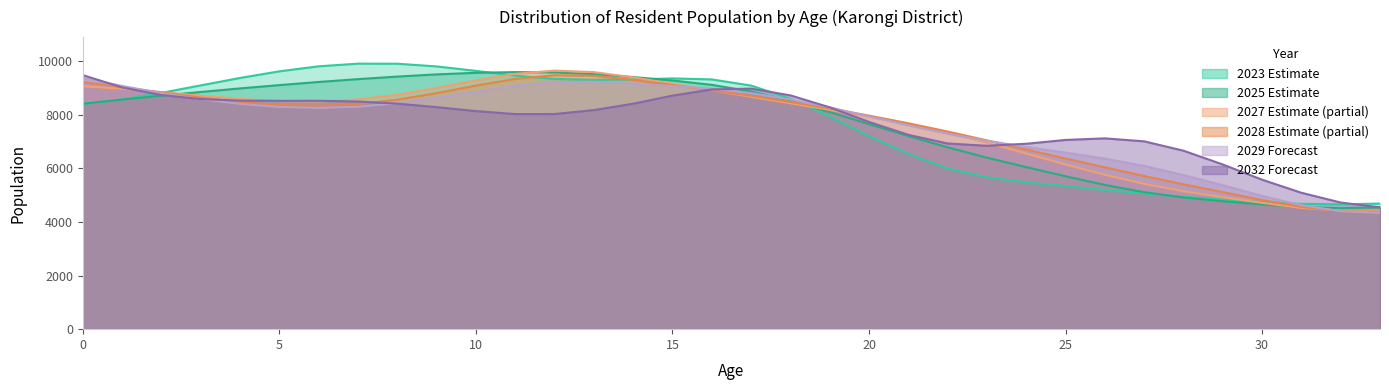

How many lines are shown in the chart?

6